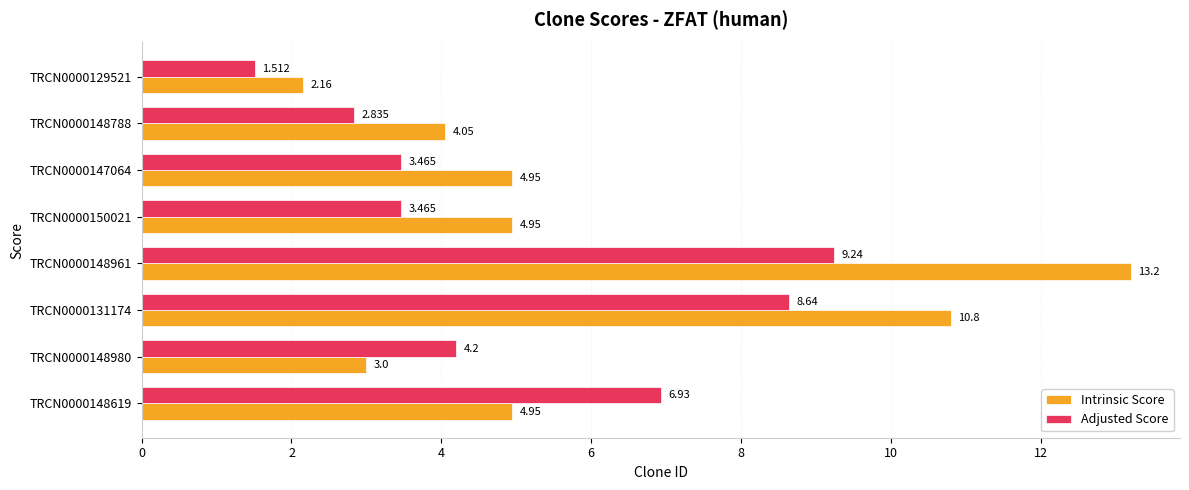

At TRCN0000129521, list the series in order from largest to smallest.

Intrinsic Score, Adjusted Score